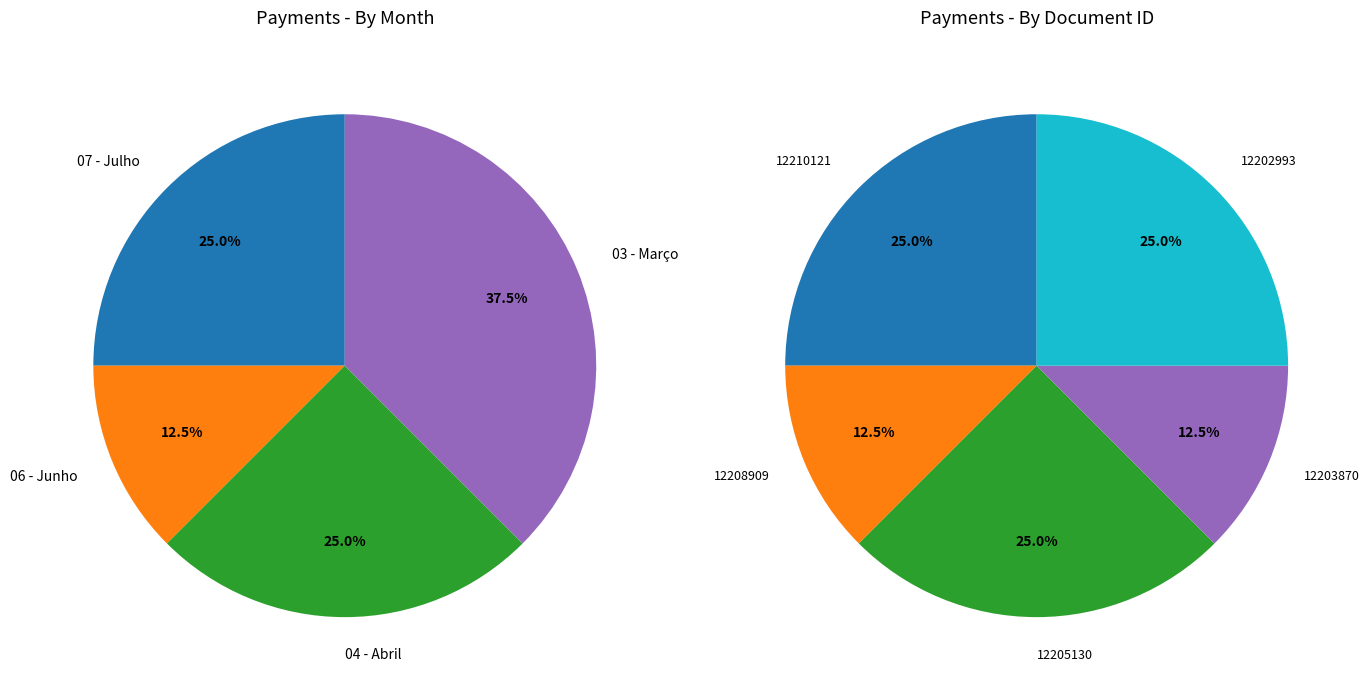

Is there any slice that represents more than half of the pie?

No